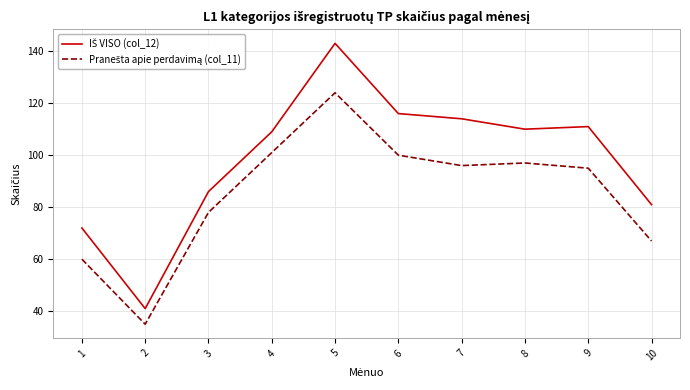

What is the total value across all series at 5?

267